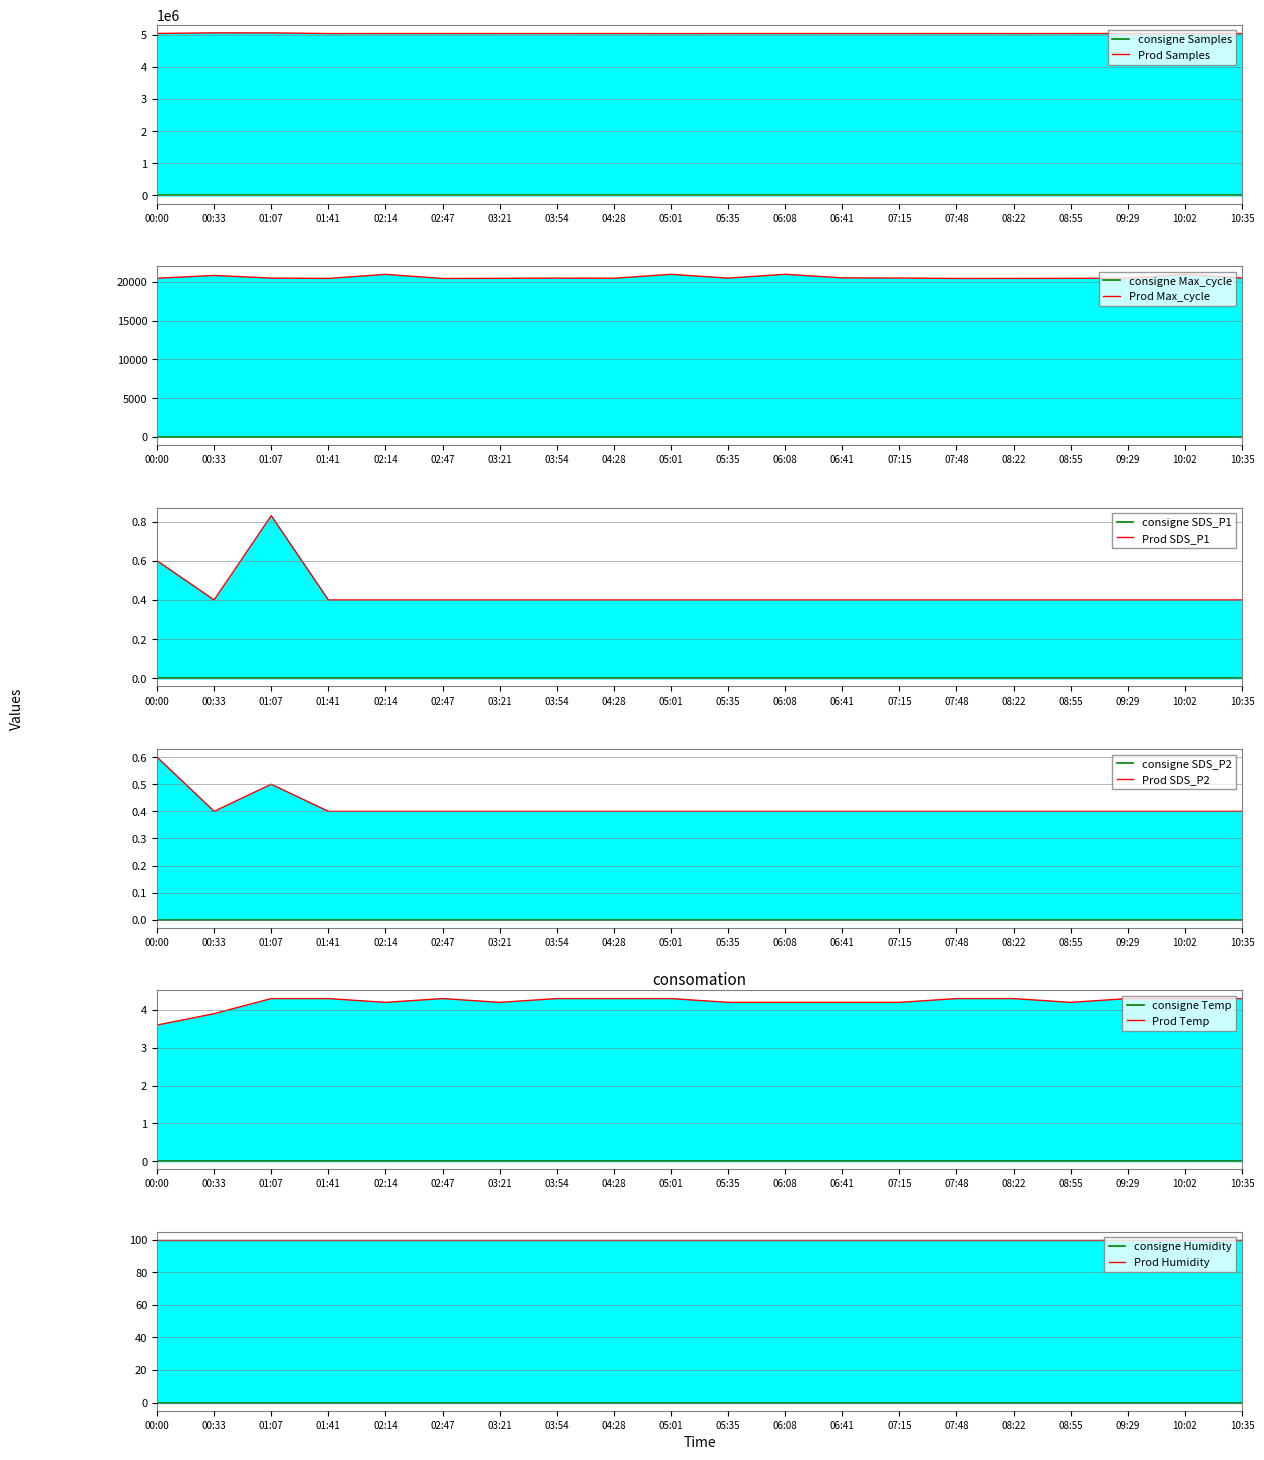

At which category is the sum across all series the highest?

00:33